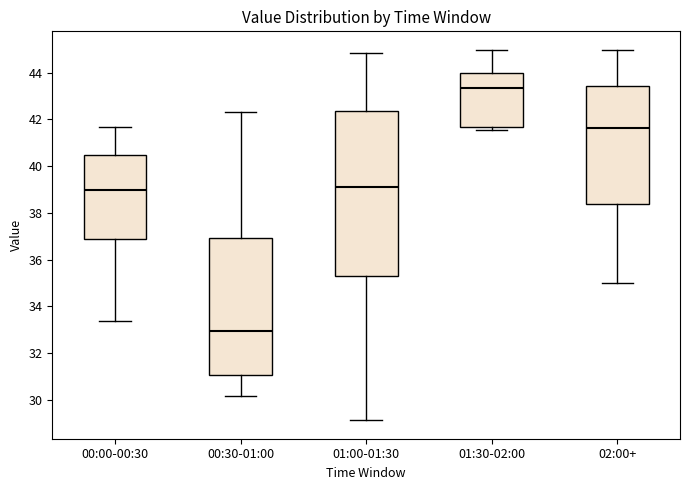

Reading left to right, transcribe this box plot: for each box, give where its median line is, the range the box spans, and where its two whiskers end, as read against the y-axis. The values are not printed on the chart, so give them approximately, as read against the axis.

00:00-00:30: median 39.0, box 36.8 to 40.4, whiskers 33.4 to 41.6
00:30-01:00: median 33.0, box 31.0 to 37.0, whiskers 30.2 to 42.4
01:00-01:30: median 39.0, box 35.2 to 42.4, whiskers 29.2 to 44.8
01:30-02:00: median 43.4, box 41.6 to 44.0, whiskers 41.6 (just below the box's lower edge) to 45.0
02:00+: median 41.6, box 38.4 to 43.4, whiskers 35.0 to 45.0